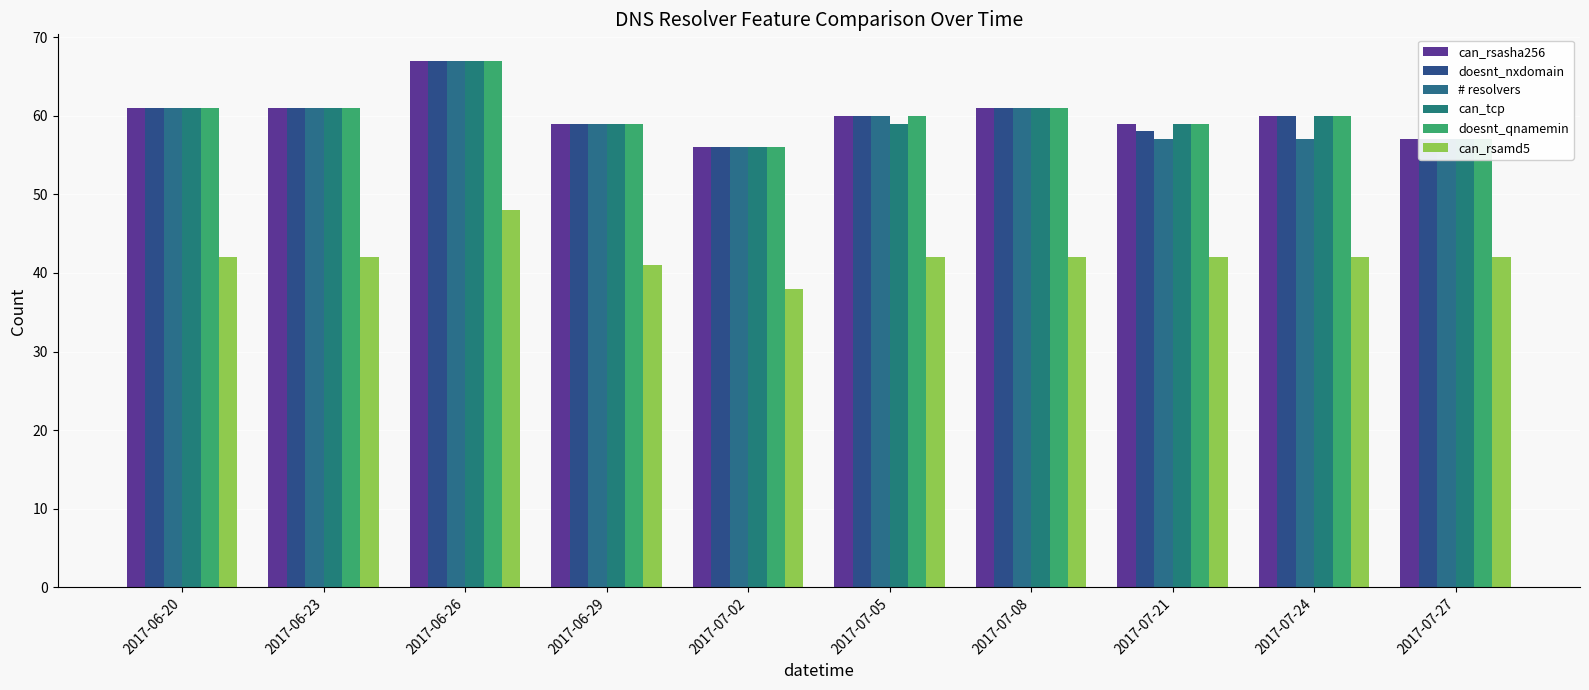

Which series changed the most between 2017-07-05 and 2017-07-27?

can_rsasha256